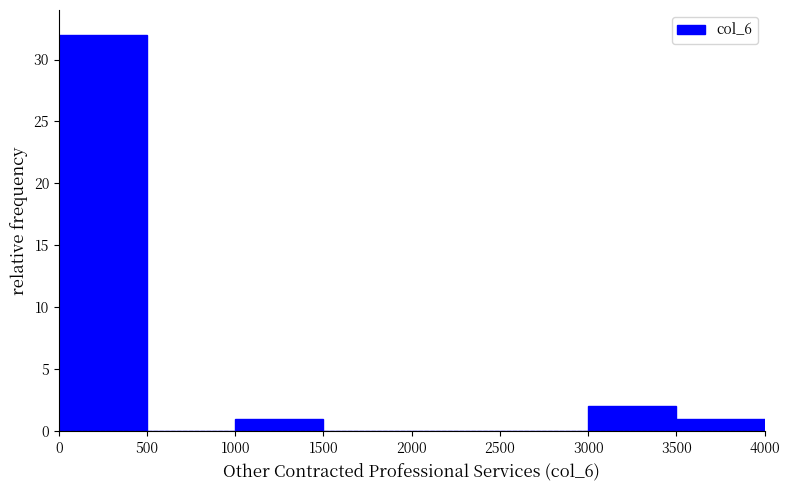

Reading left to right, transcribe this chart: for each bar, give the range it covers on the x-axis and its height. The values are not printed on the chart, so give them approximately, as read against the axis.

0 to 500: 32
500 to 1000: 0
1000 to 1500: 1
1500 to 2000: 0
2000 to 2500: 0
2500 to 3000: 0
3000 to 3500: 2
3500 to 4000: 1